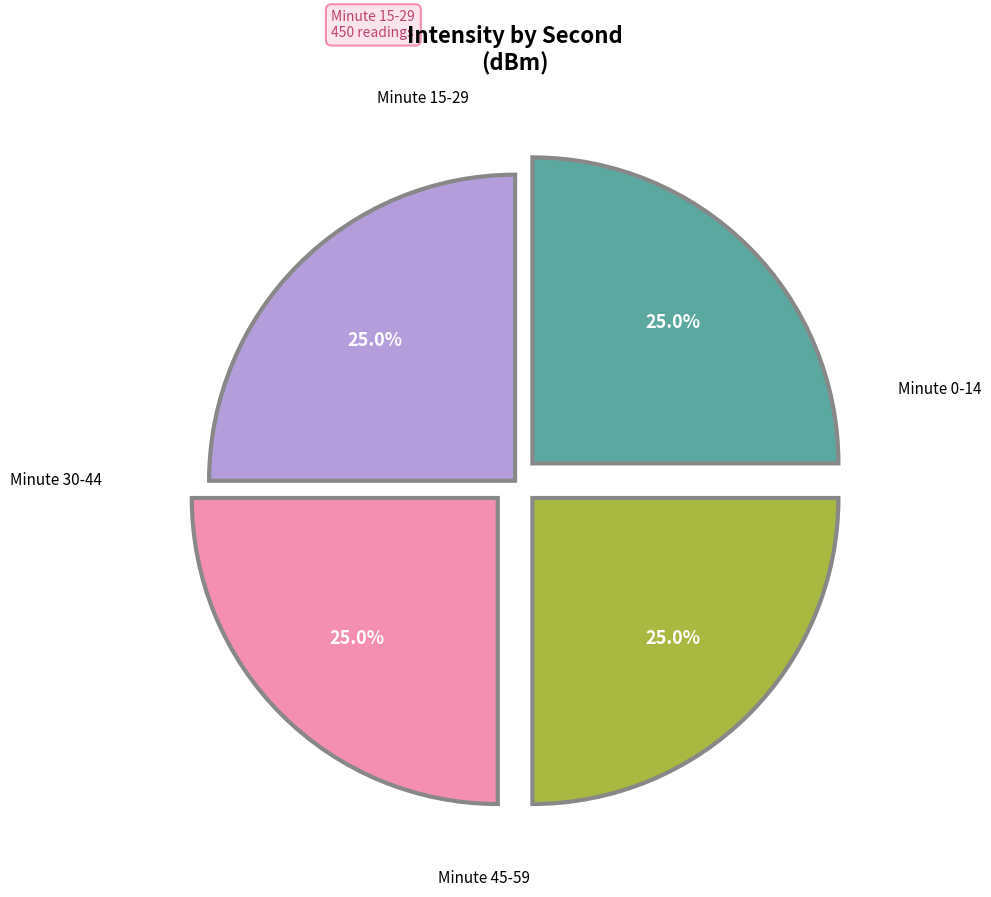

How many slices are in this pie chart?

4